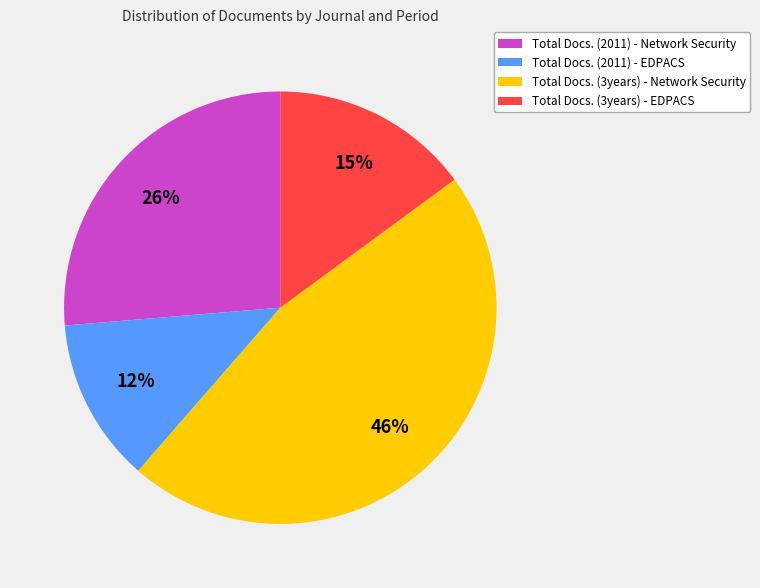

Do Total Docs. (2011) - EDPACS and Total Docs. (3years) - EDPACS together represent more than half of the pie?

No